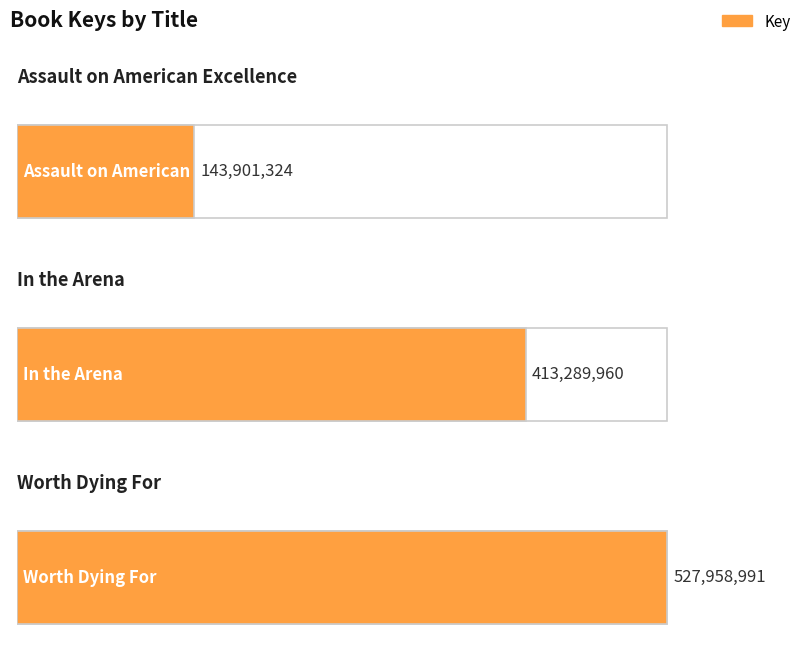

What is the value of the 2nd bar from the left?

413289960